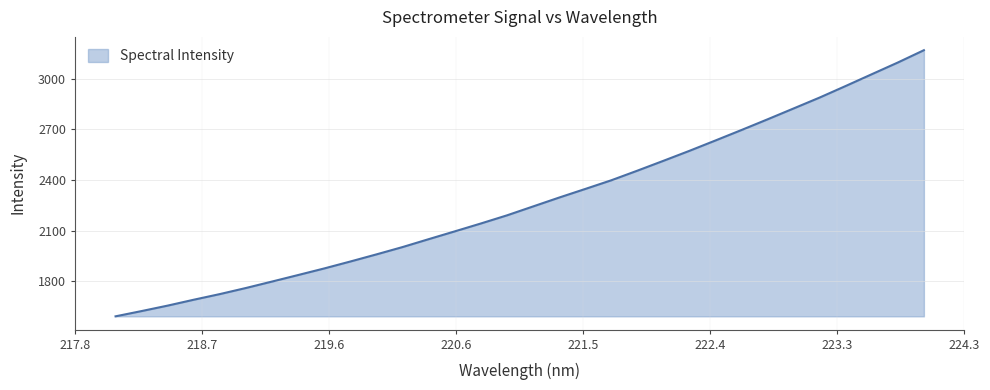

What is the minimum value shown in the chart?

1593.7